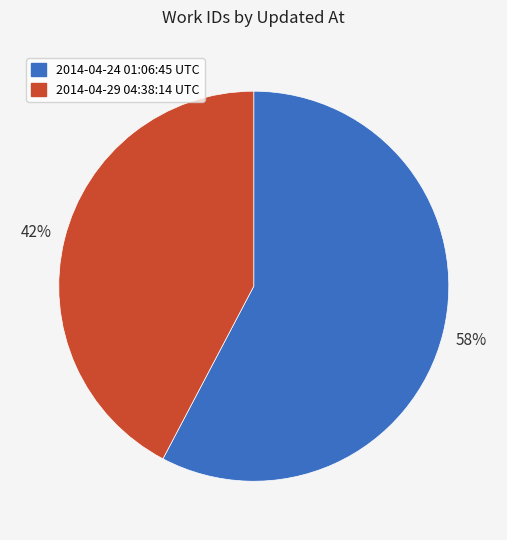

Which has a higher value, 2014-04-29 04:38:14 UTC or 2014-04-24 01:06:45 UTC?

2014-04-24 01:06:45 UTC